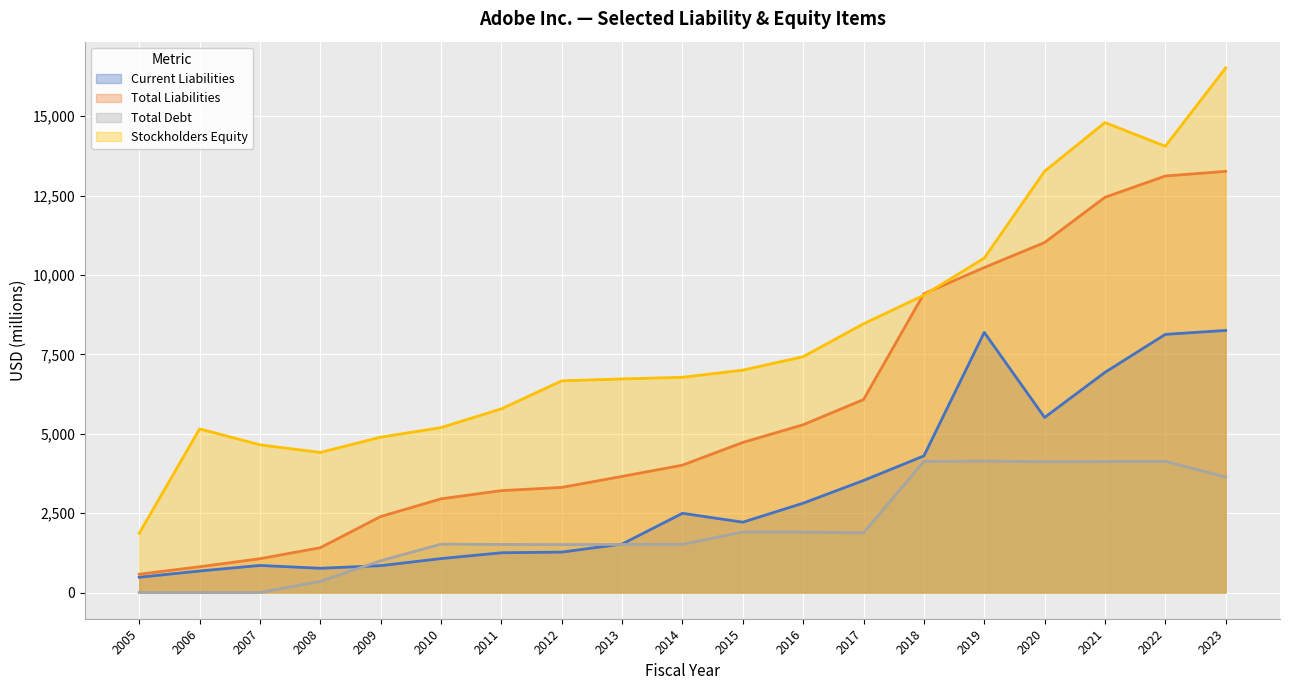

Rank the series by their average value, from lowest to highest.

Total Debt, Current Liabilities, Total Liabilities, Stockholders Equity